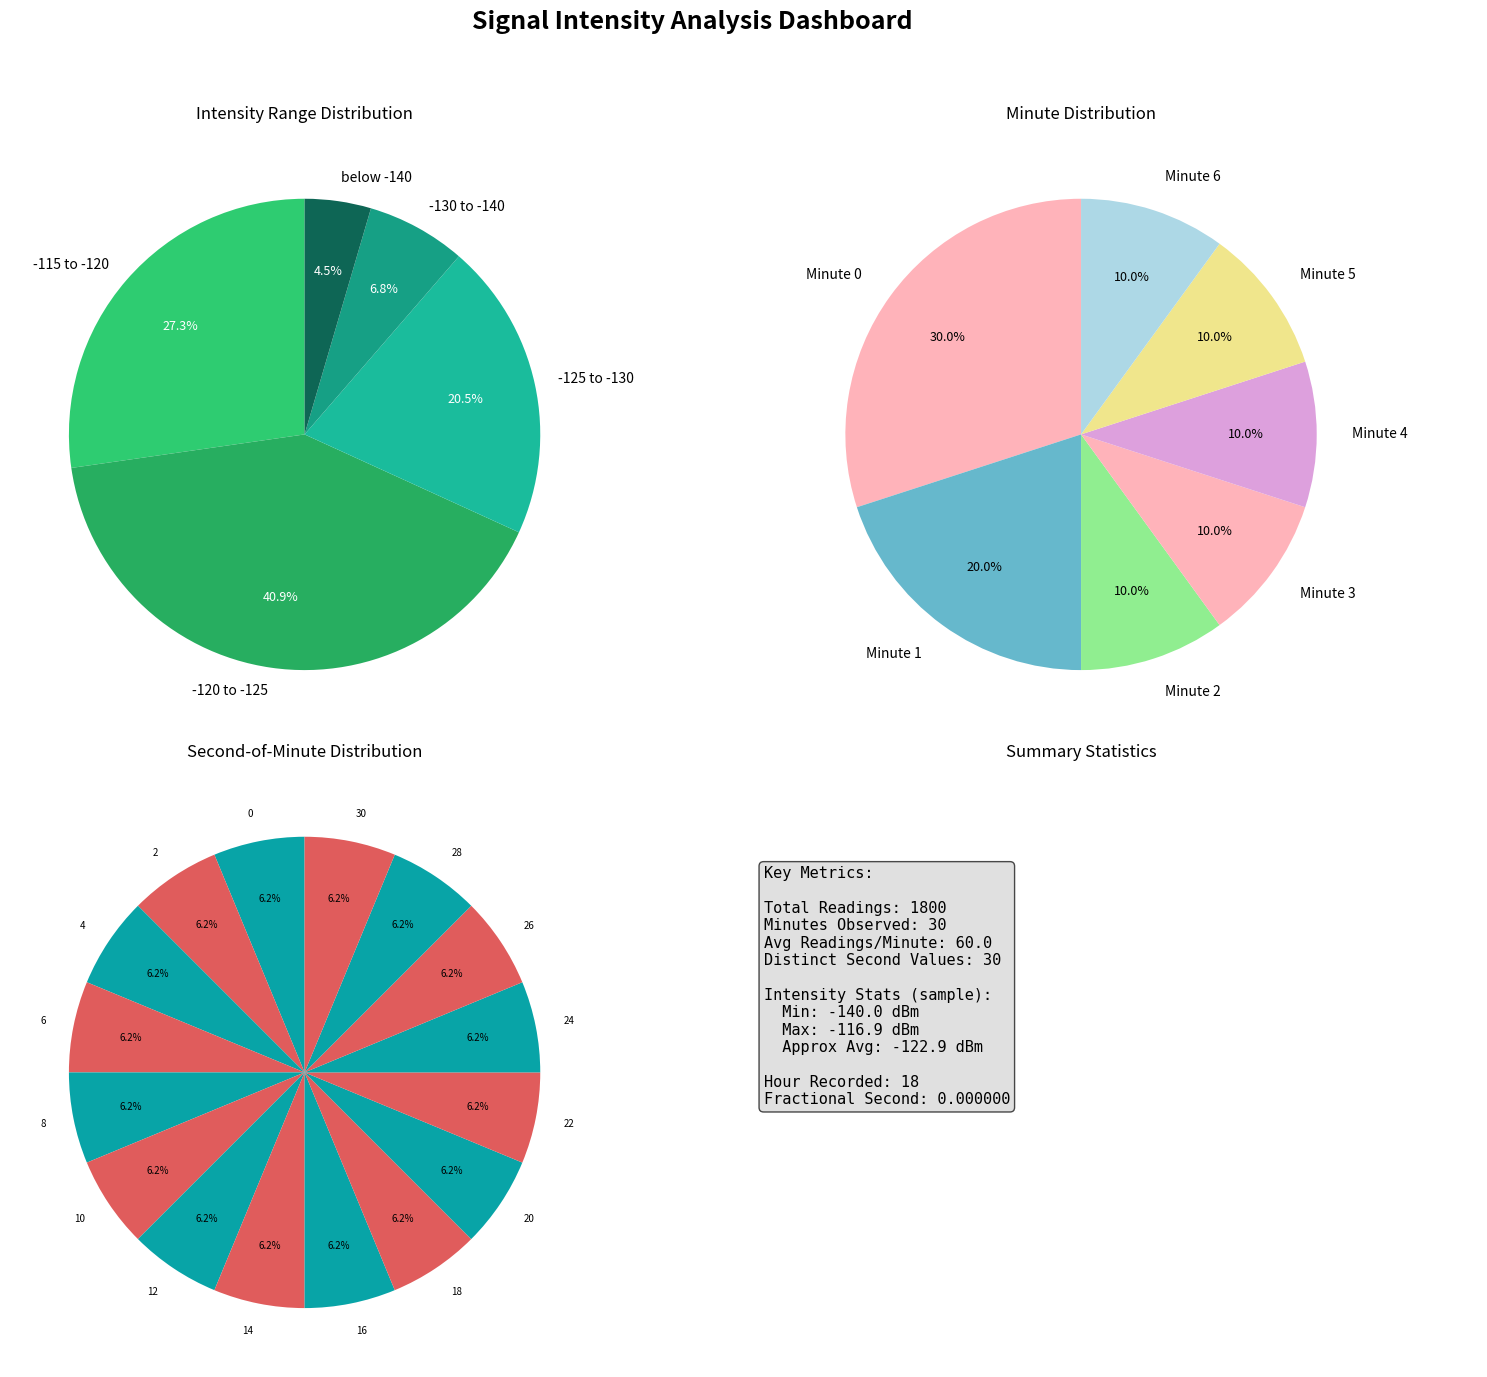

To the nearest percent, what is the difference between the largest and smallest slice percentages?

20%